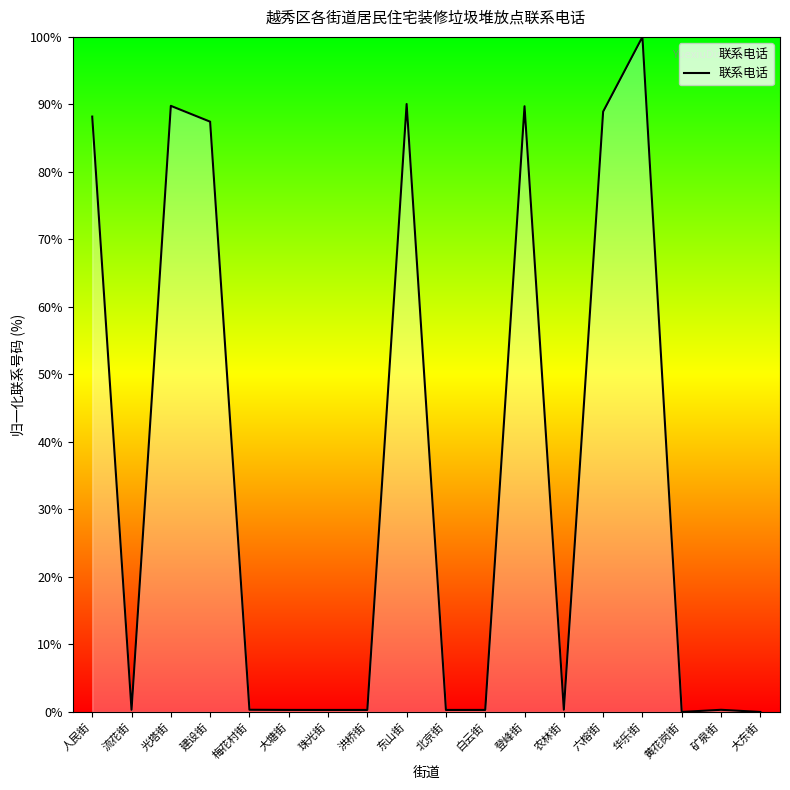

What is the maximum value shown in the chart?

100.0